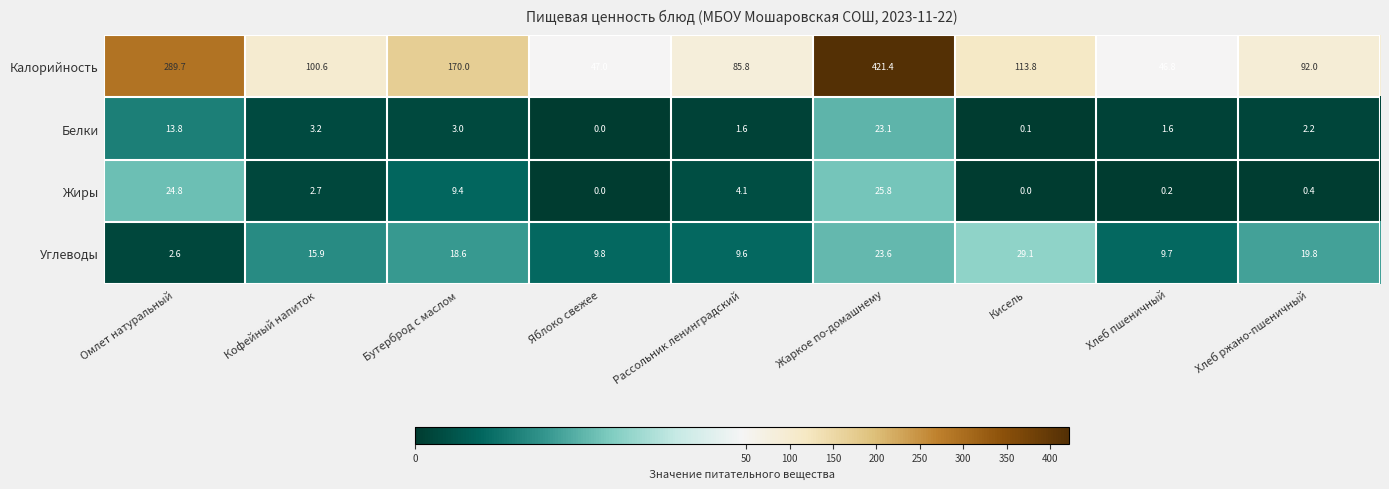

How many data points in Жиры are above 2?

5